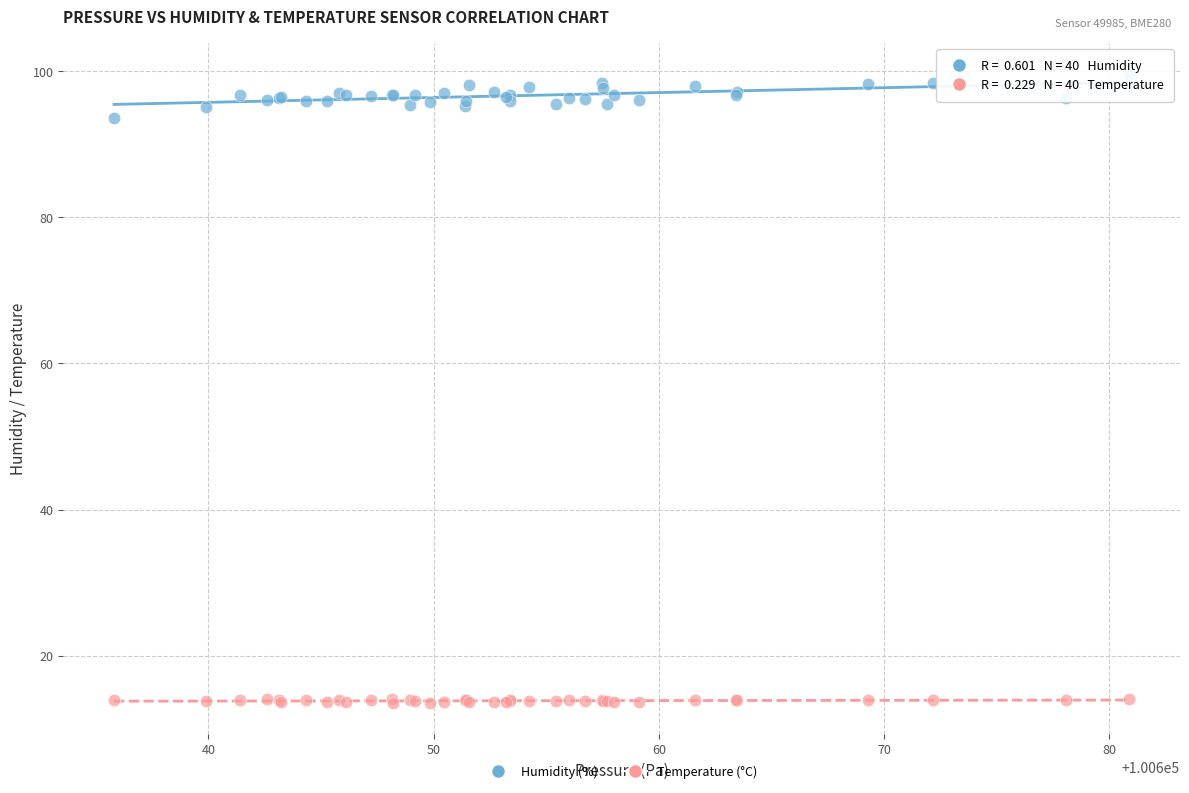

Which series contains the lowest Y value?

Temperature (°C)